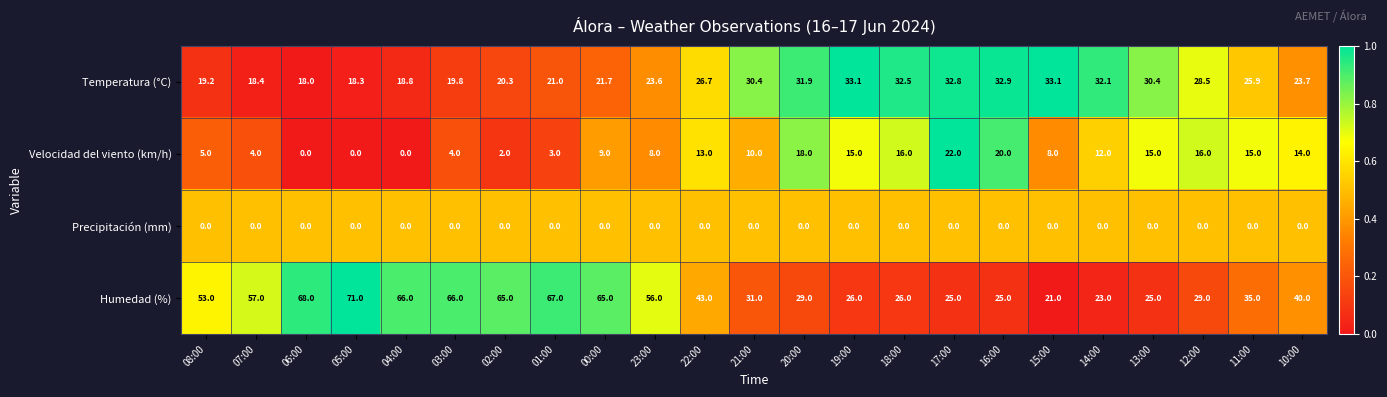

Which series has the largest total across all categories?

Humedad (%)